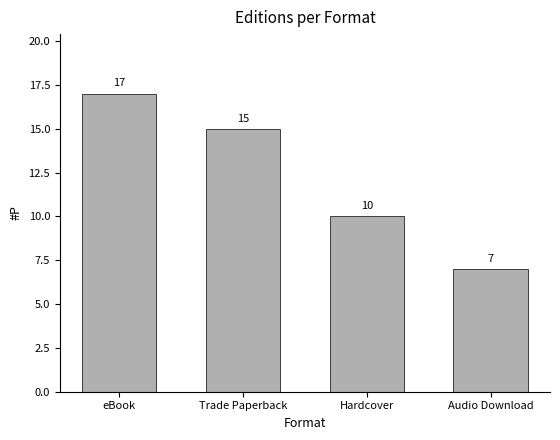

At which category does the chart reach its peak across all series?

eBook